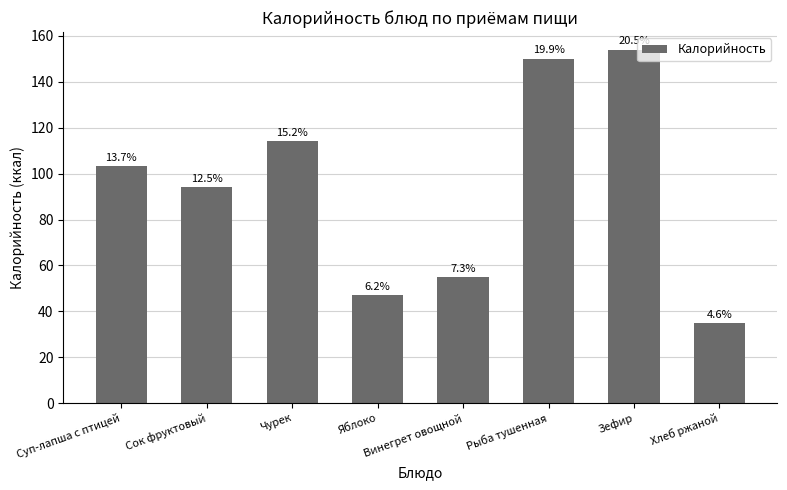

How many bars are there in total?

8